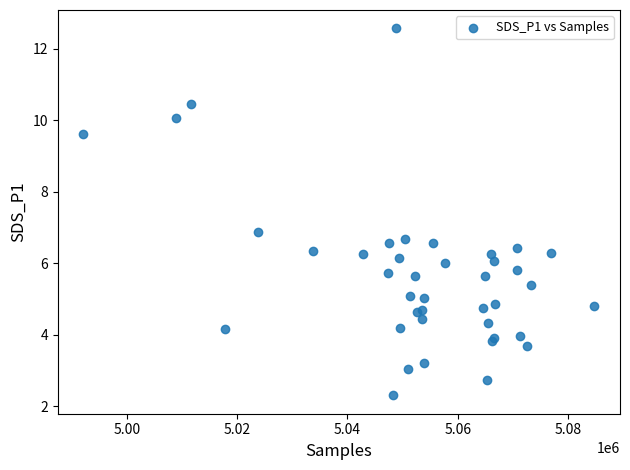

What Y value in the scatter plot is closest to 7?

6.9